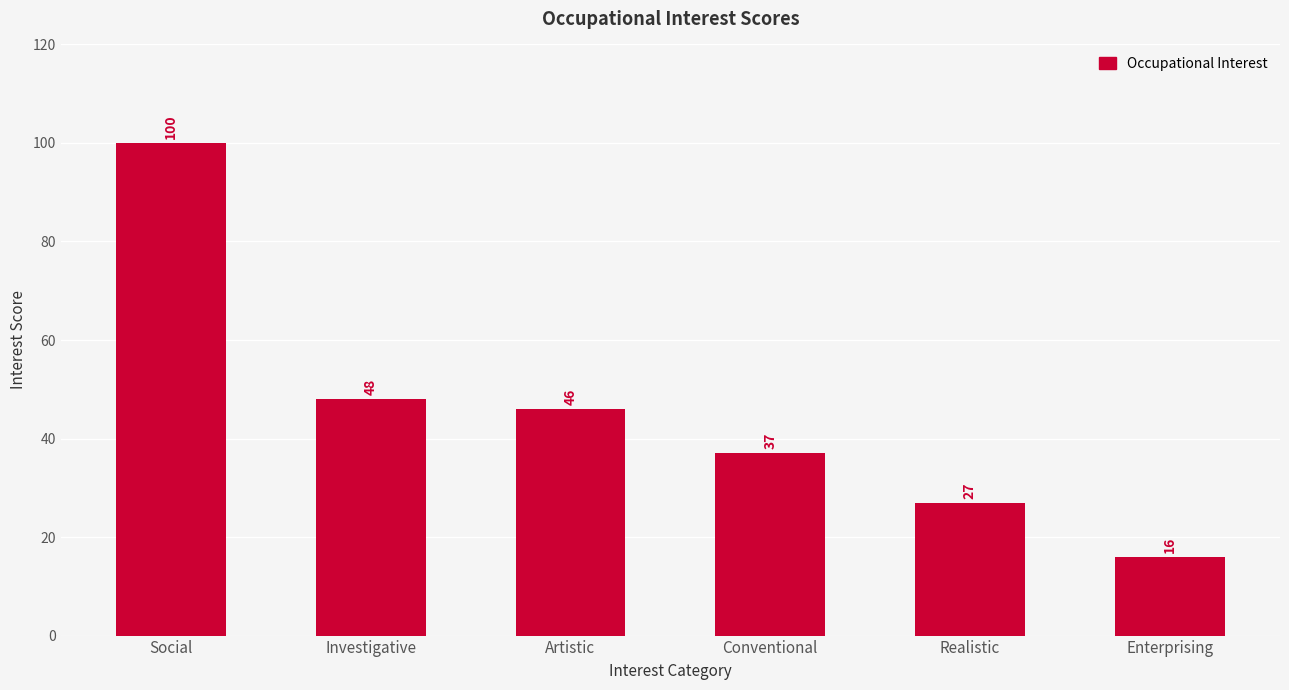

What is the value of the 2nd bar from the left?

48